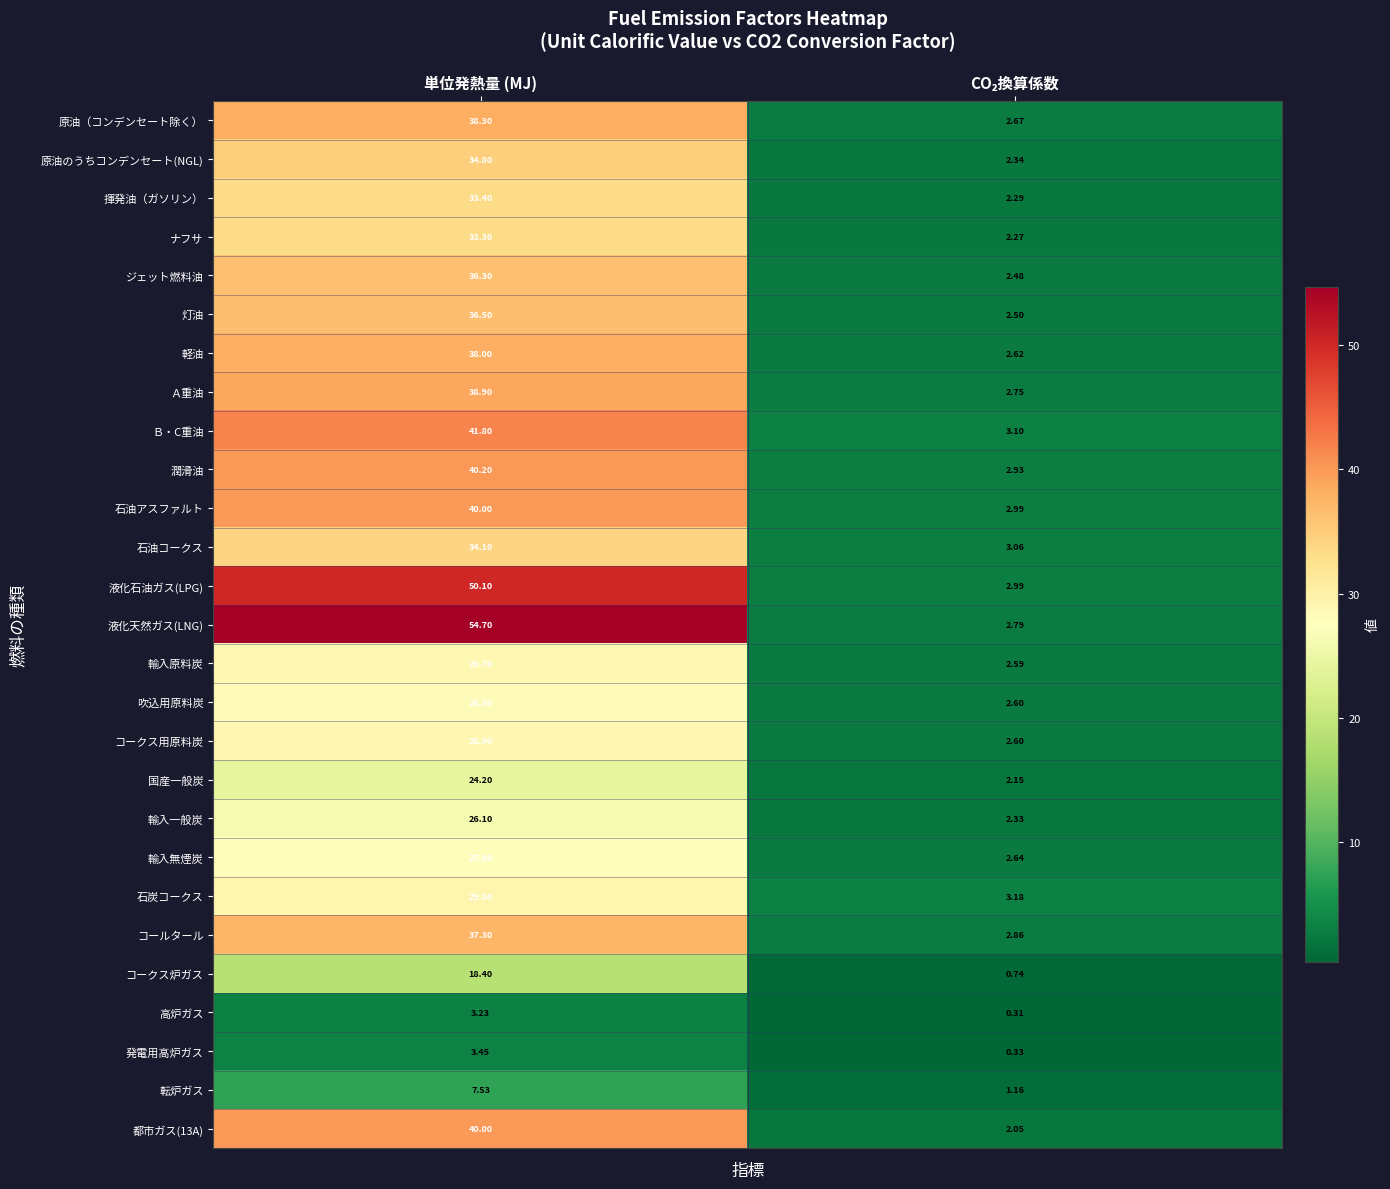

What is the total value across all series at 単位発熱量 (MJ)?

853.3